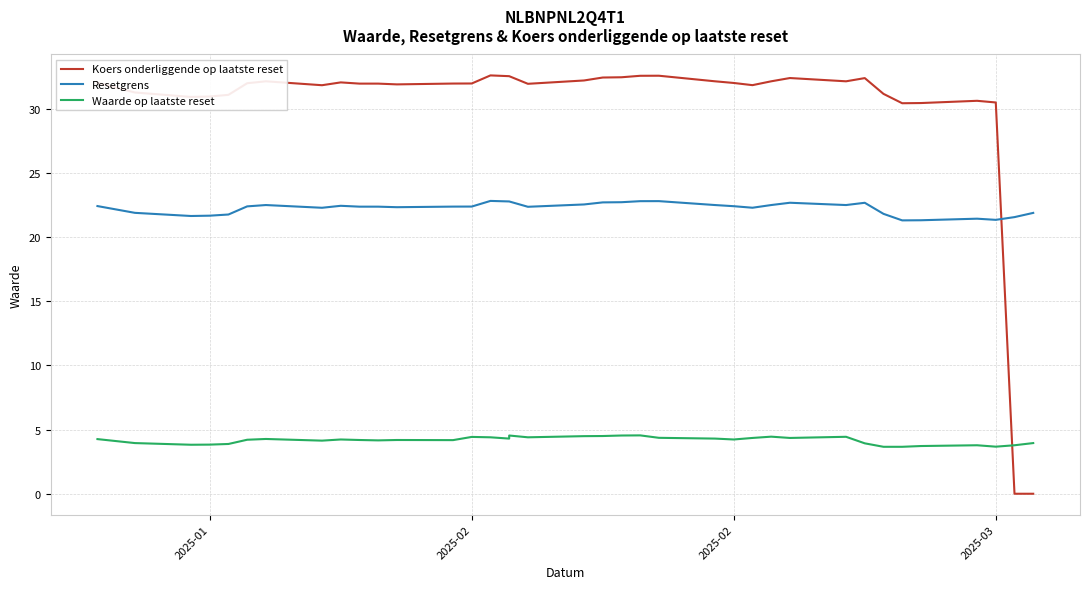

How many times do Koers onderliggende op laatste reset and Resetgrens cross each other?

1